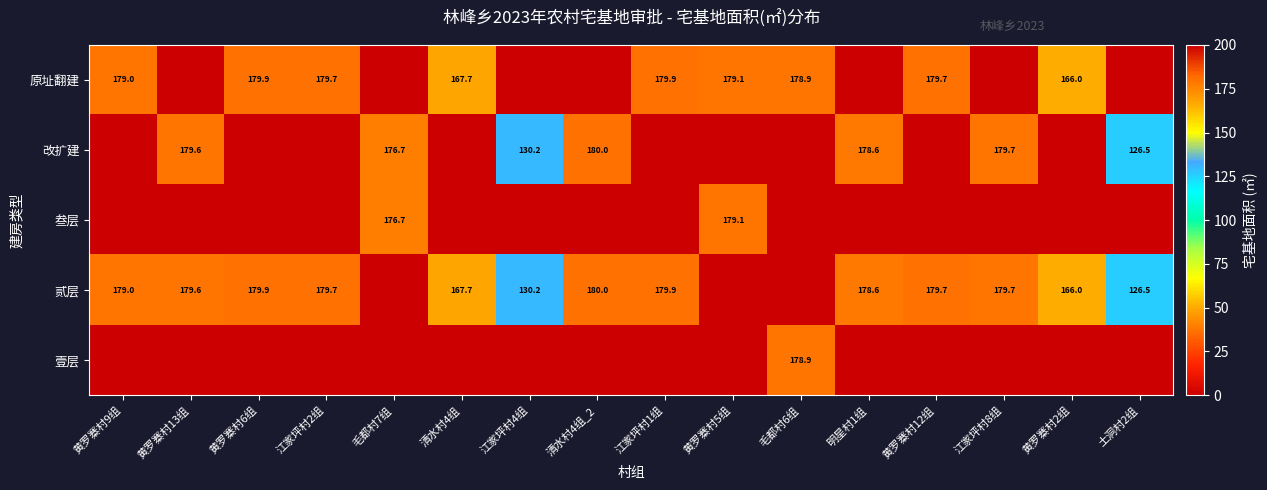

The 原址翻建 series shows 250.6 at 清水村4组. True or false?

False